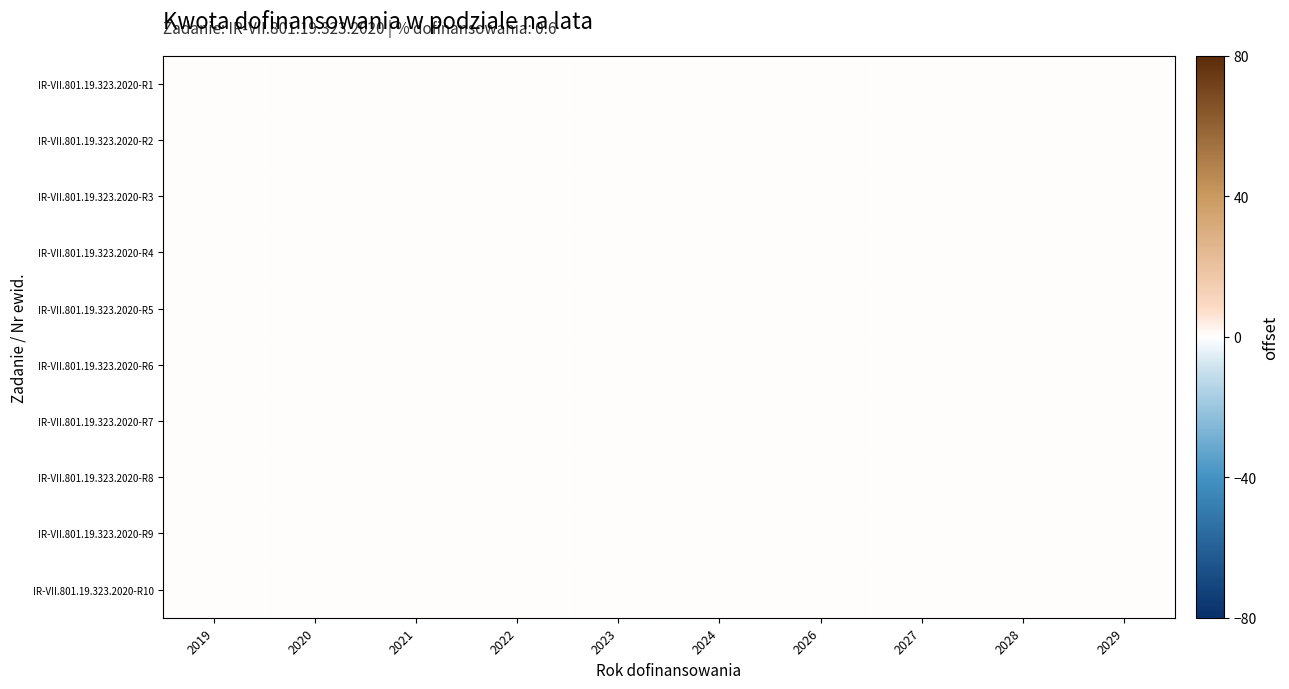

How many distinct data groups are displayed?

10